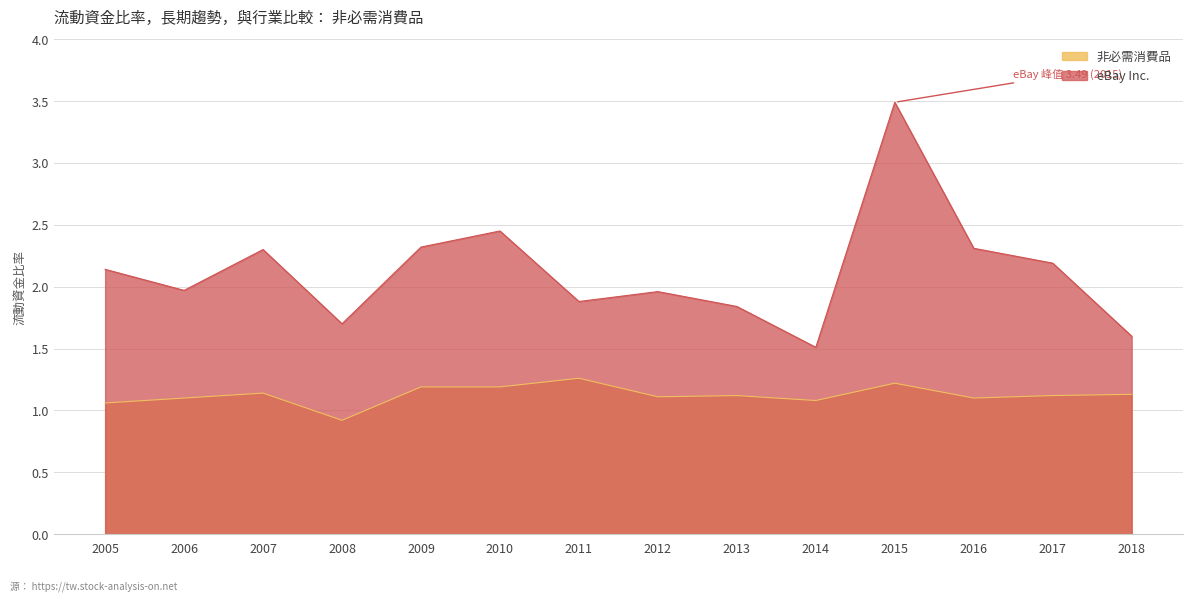

True or false: eBay Inc. and 非必需消費品 intersect in this chart.

False